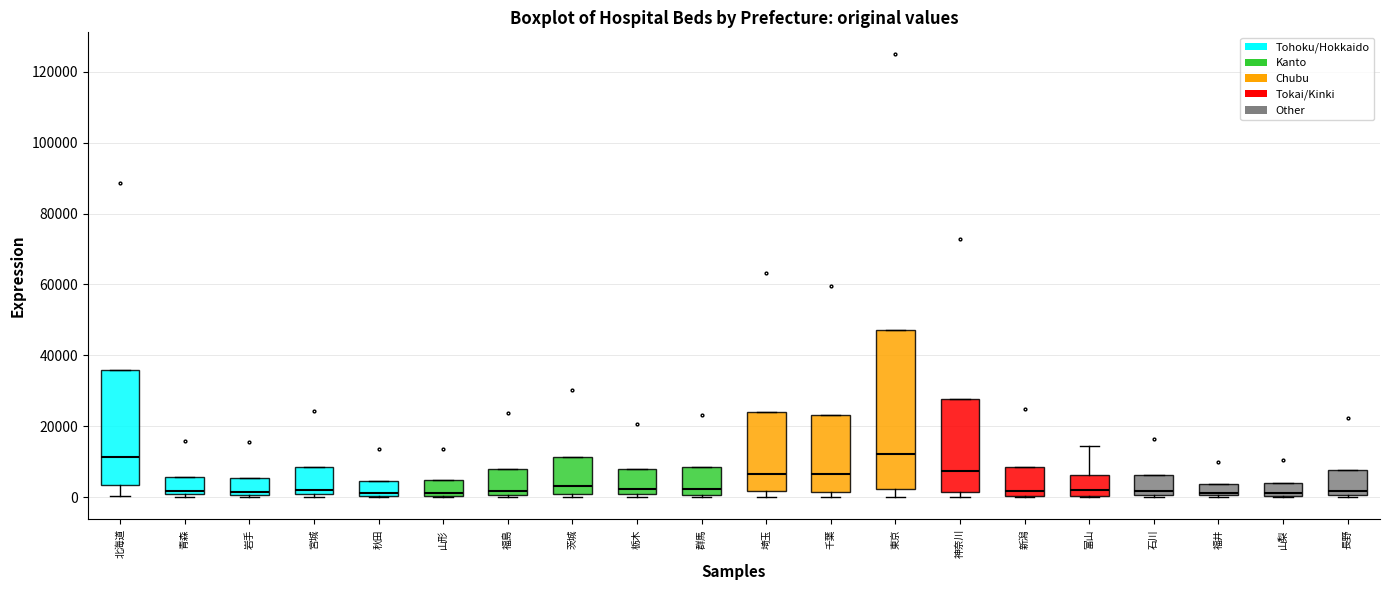

Comparing the boxes themselves (not the whiskers), which one is the tallest?

東京